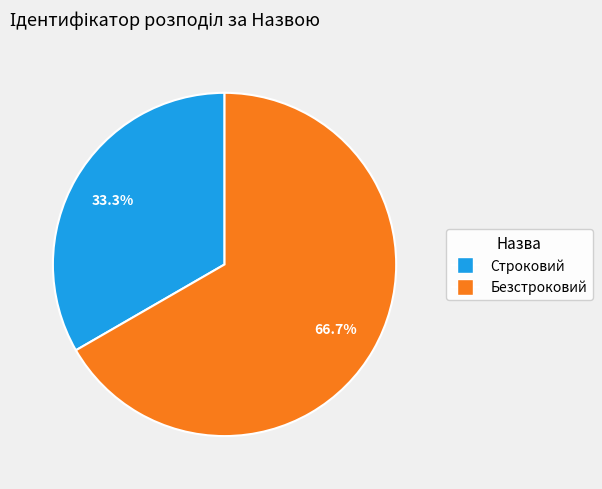

What is the smallest slice in the pie chart?

Строковий